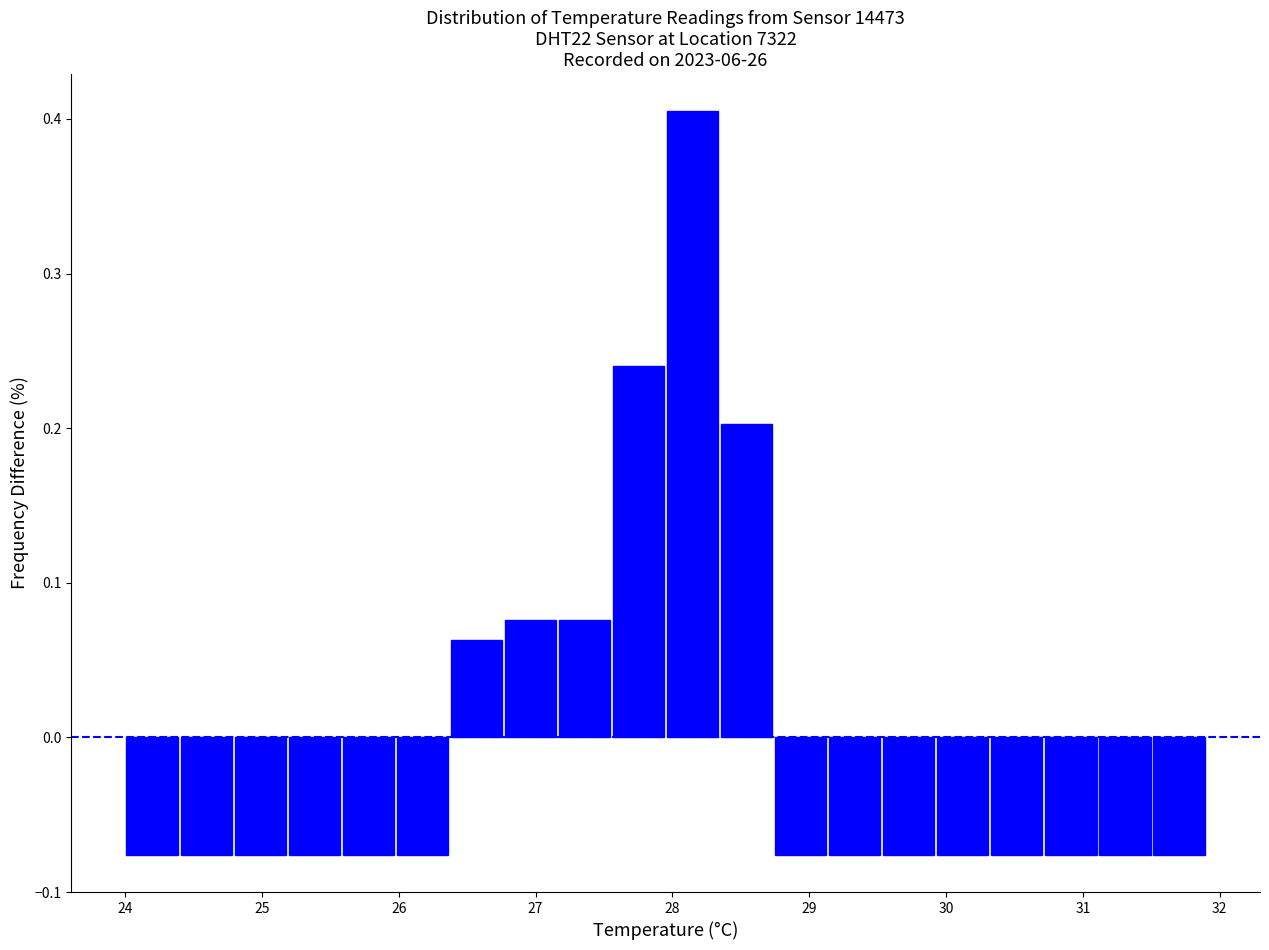

Around what value on the x-axis is the tallest bar? Give the approximate position of its centre, as read against the axis.

28.1